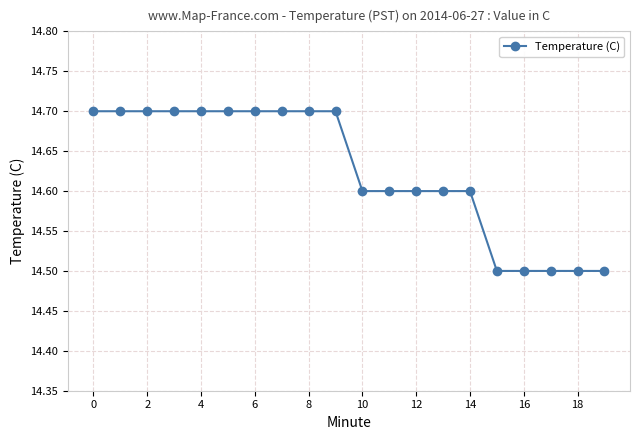

Reading left to right, what are all the values shown in this chart?

14.7	14.7	14.7	14.7	14.7	14.7	14.7	14.7	14.7	14.7	14.6	14.6	14.6	14.6	14.6	14.5	14.5	14.5	14.5	14.5